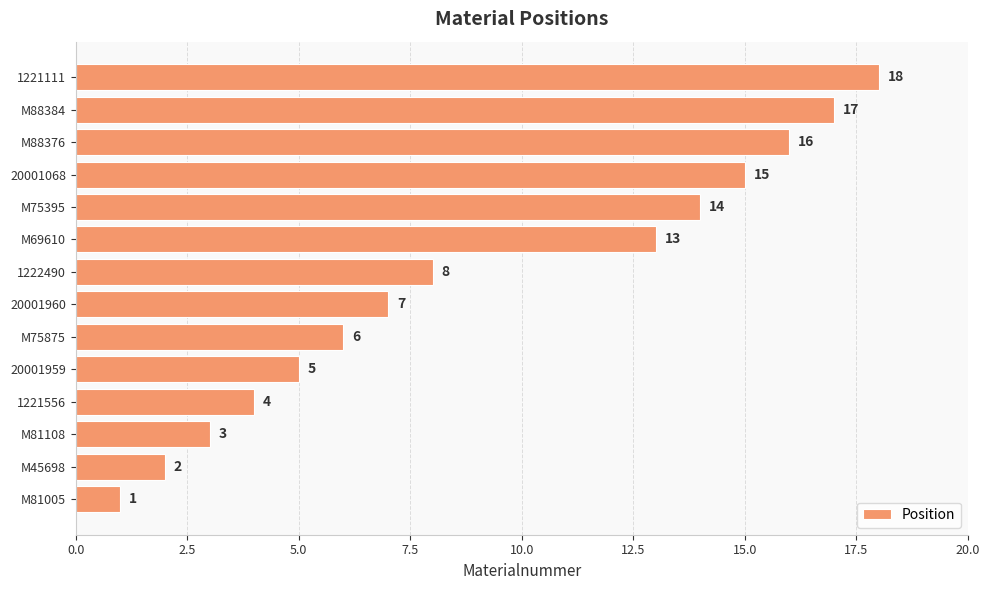

Reading bottom to top, extract all data points from this chart.

1	2	3	4	5	6	7	8	13	14	15	16	17	18